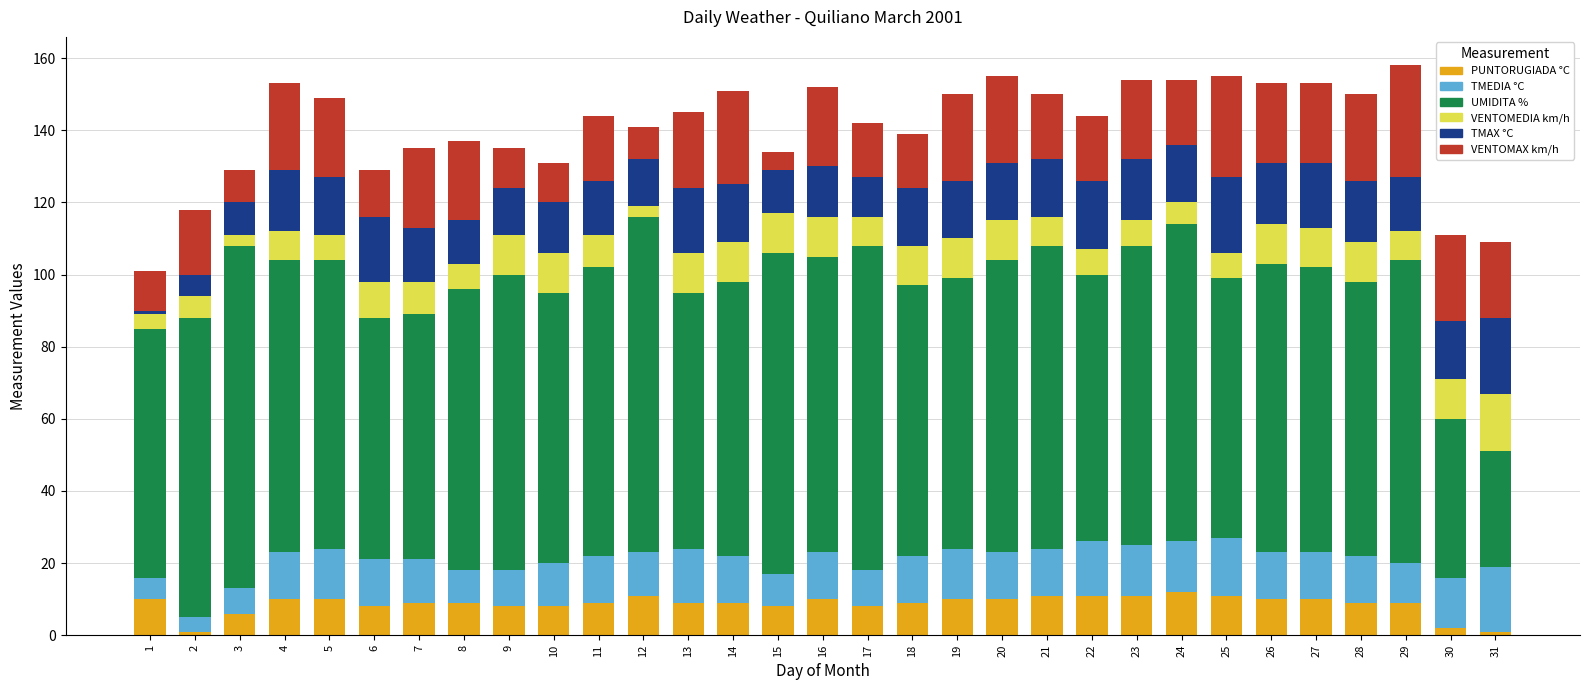

The value of PUNTORUGIADA °C at 28 is 9. True or false?

True